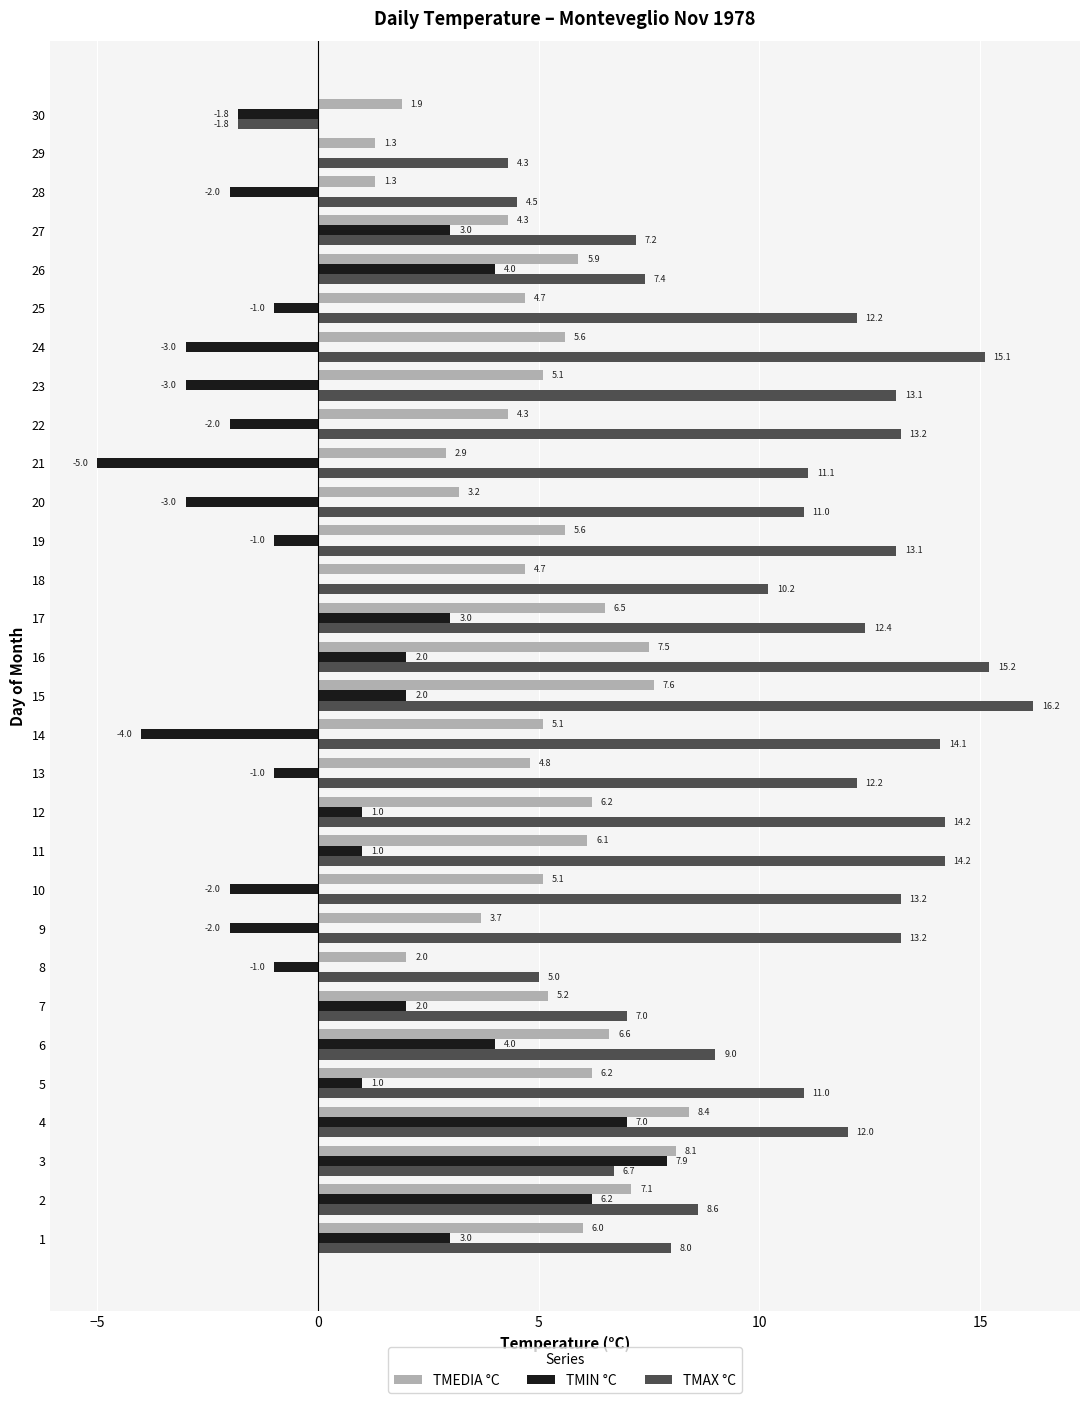

Which series has the largest range (max minus min)?

TMAX °C